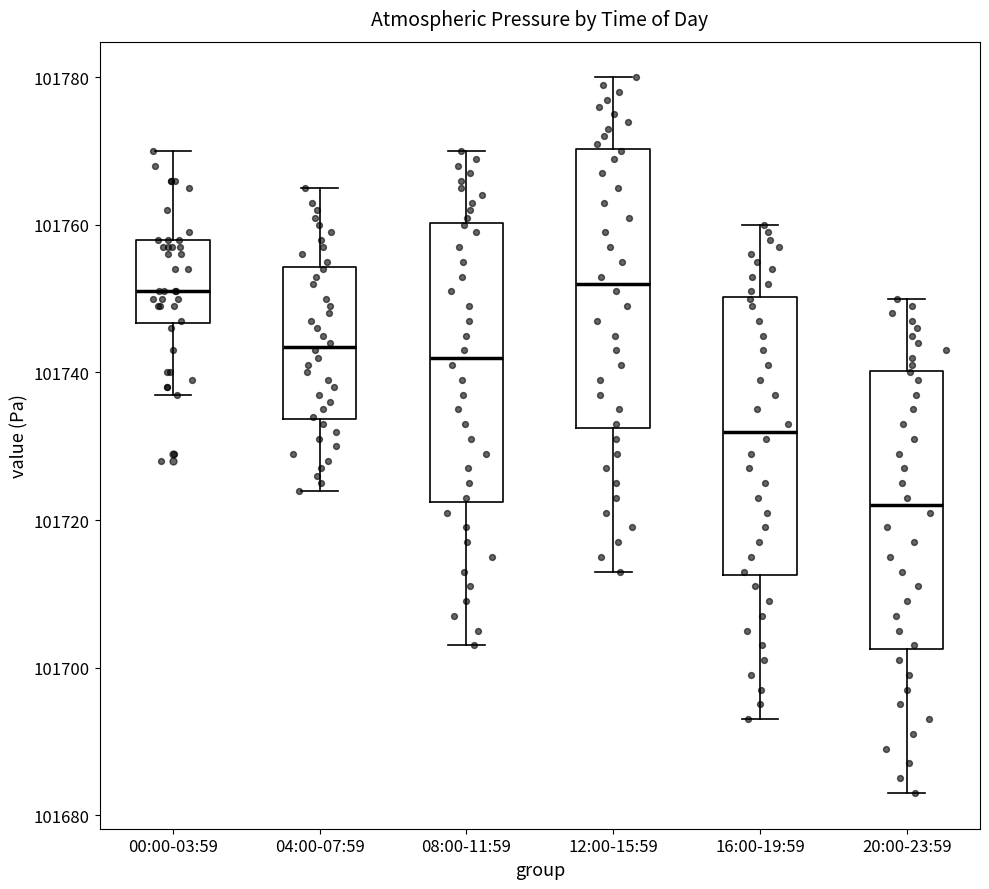

Where does the upper whisker of the box for 04:00-07:59 end on the y-axis? The values are not printed on the chart, so give them approximately, as read against the axis.

101766